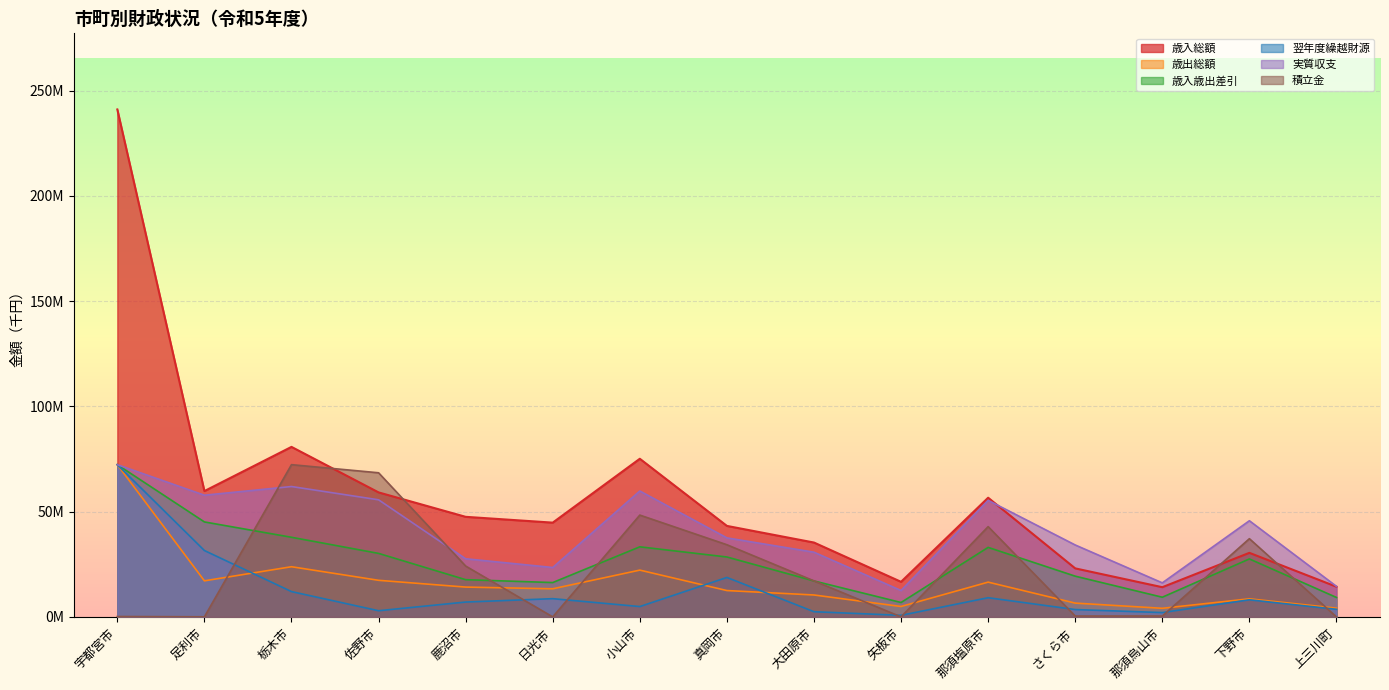

True or false: 実質収支 has a value of 57798724.9 at 足利市.

True